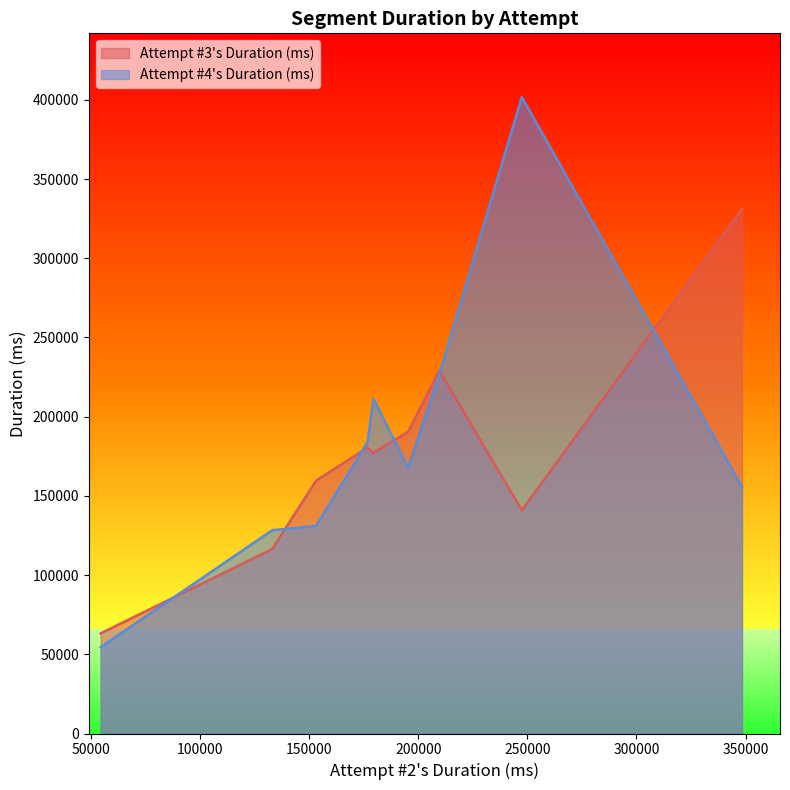

Reading left to right, transcribe all the data shown in this chart.

Attempt #3's Duration (ms): Tutorial=63210	Level 1=159614	Level 2=190471	Level 3=116448	Level 4=140931	Level 5=177176	Level 6=180424	Level 7=331172	Level 8=229161
Attempt #4's Duration (ms): Tutorial=54461	Level 1=130981	Level 2=167701	Level 3=128320	Level 4=401774	Level 5=211237	Level 6=183885	Level 7=155608	Level 8=226690